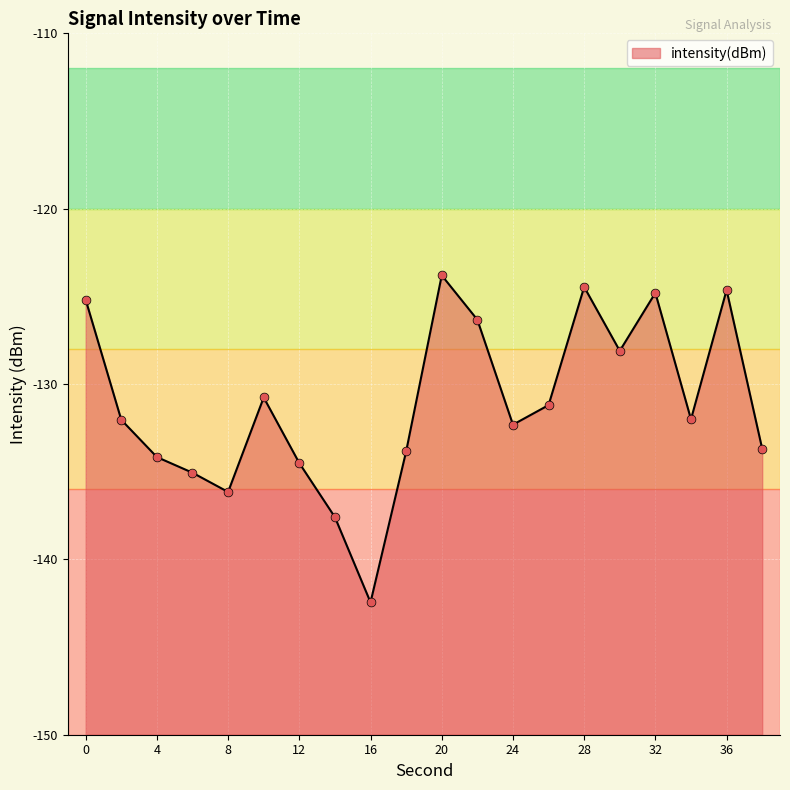

What is the change in value from 2 to 6?

-3.0